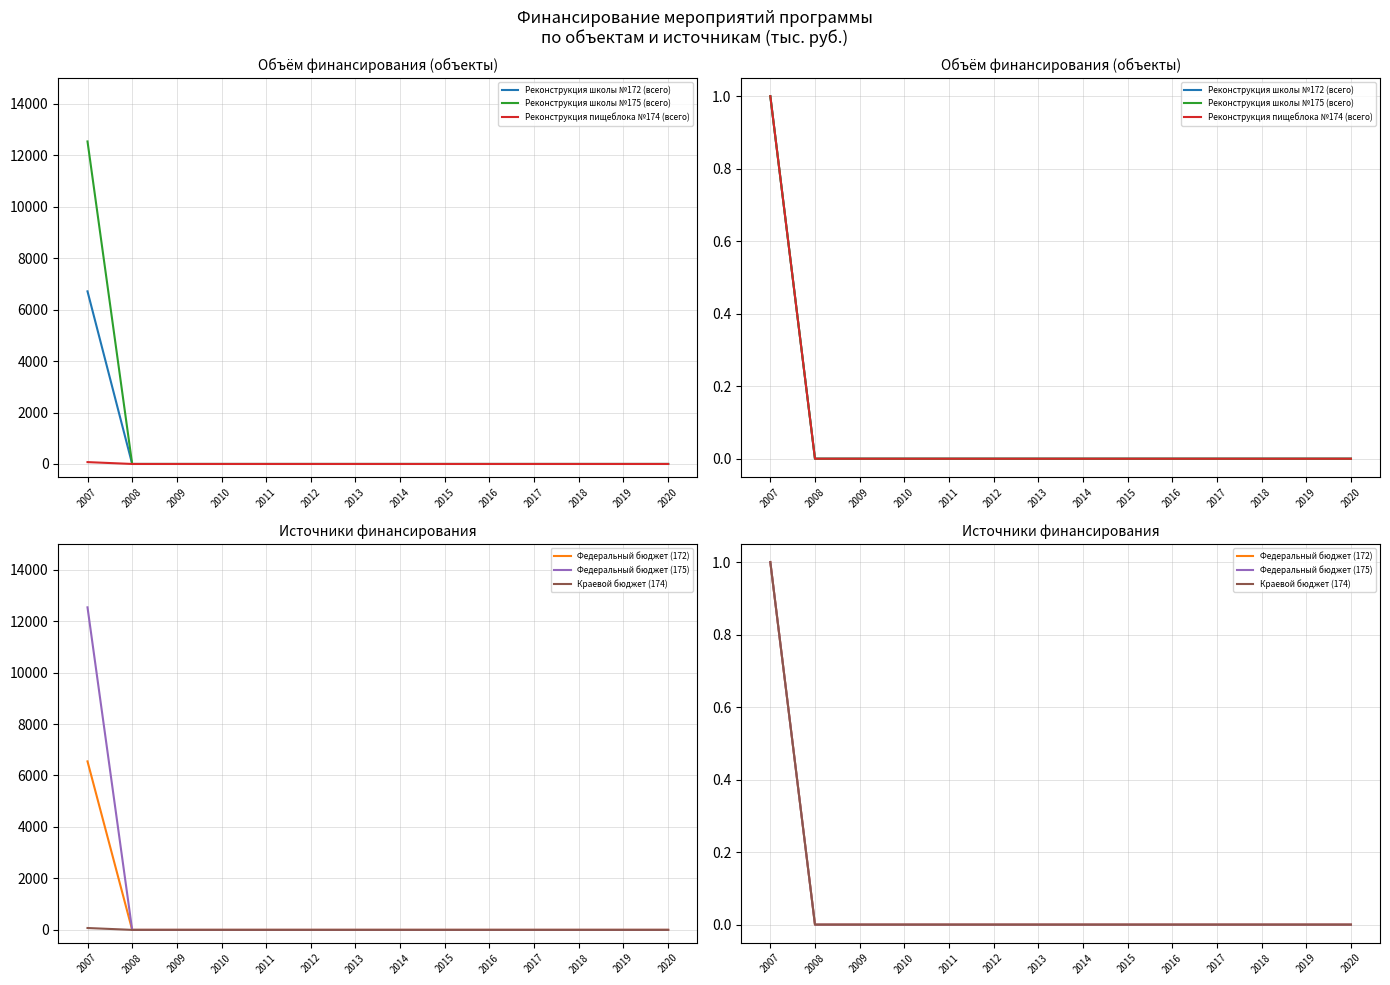

Is it true that Реконструкция школы №172 (всего) equals 0 at 2017?

True